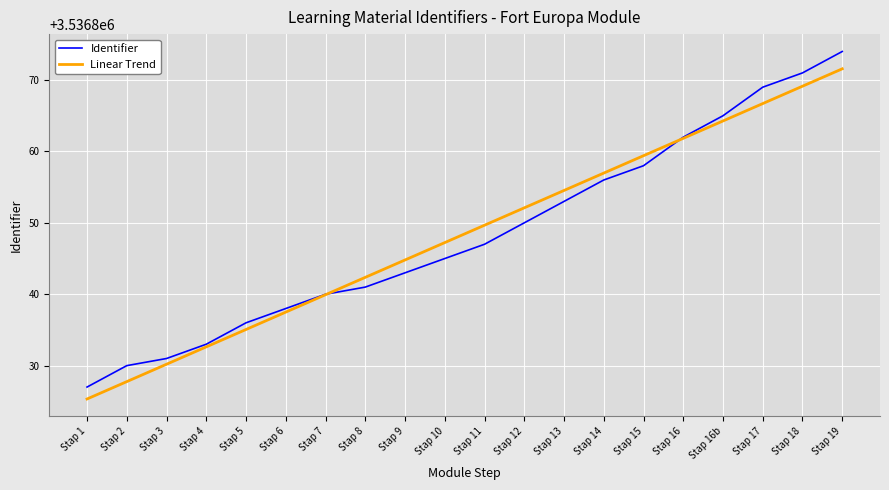

After their last crossing, which series has the higher values: Identifier or Linear Trend?

Identifier